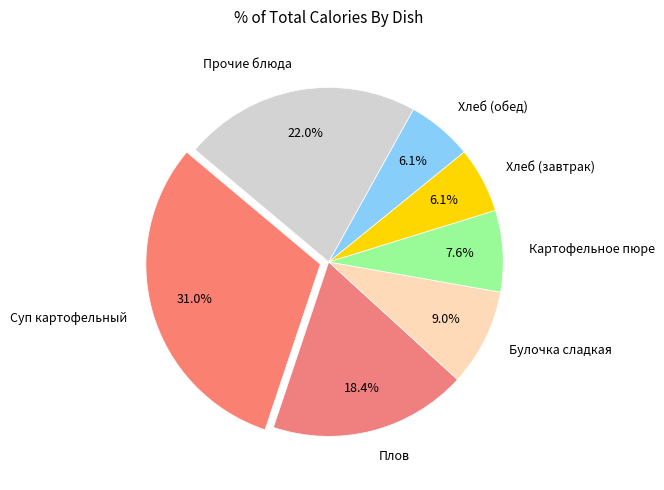

Is Прочие блюда the majority of the pie?

No